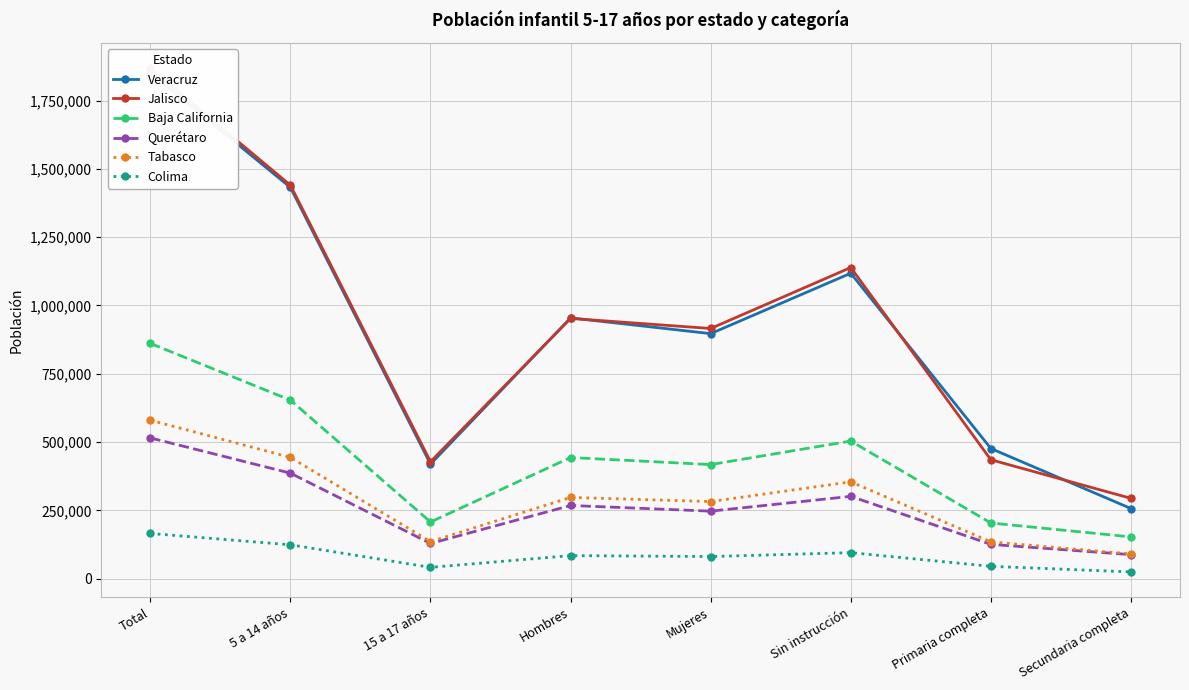

Which series has the widest spread of values?

Veracruz